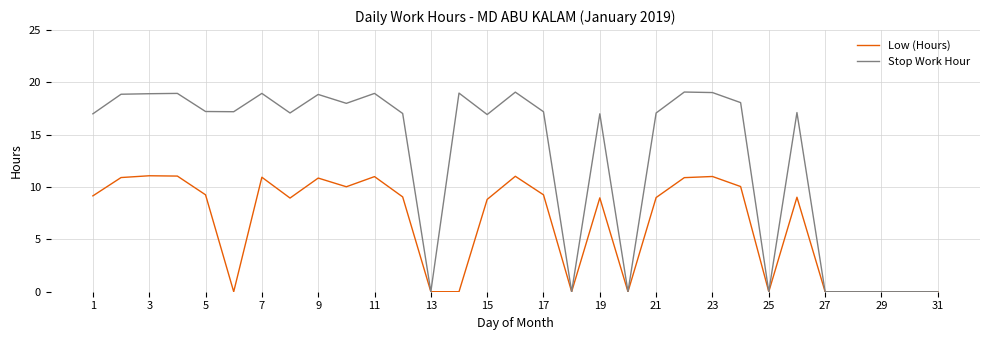

Which series has the largest range (max minus min)?

Stop Work Hour